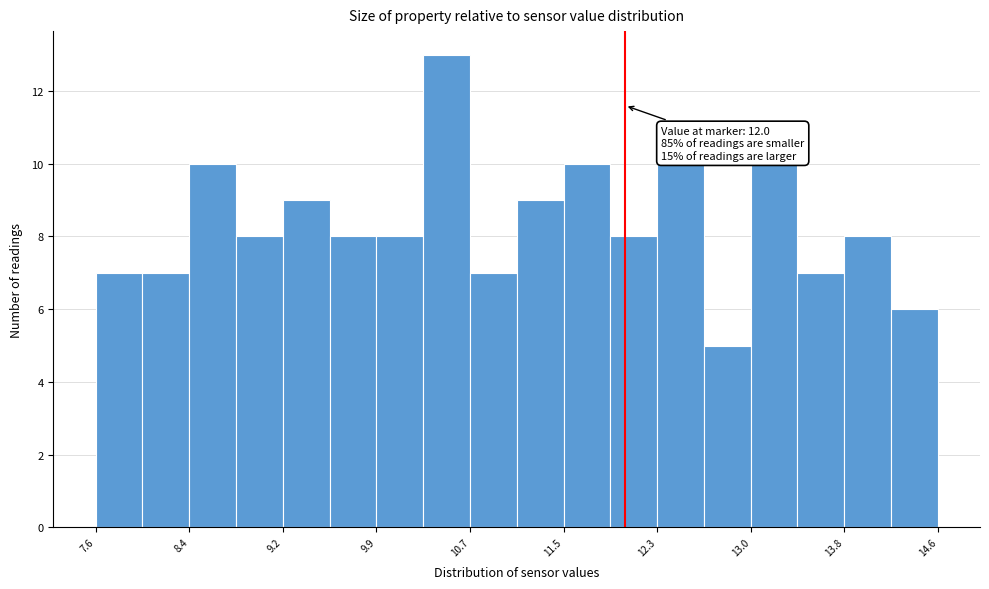

Around what value on the x-axis is the tallest bar? Give the approximate position of its centre, as read against the axis.

10.5